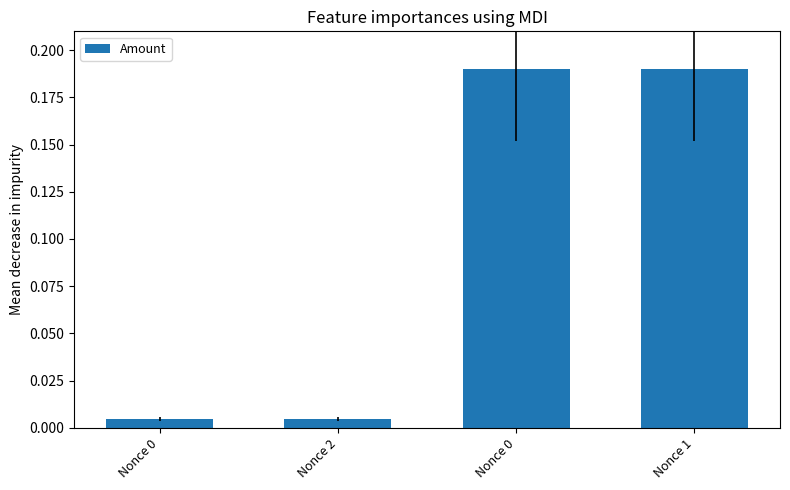

At which category does the chart reach its minimum across all series?

Nonce 0